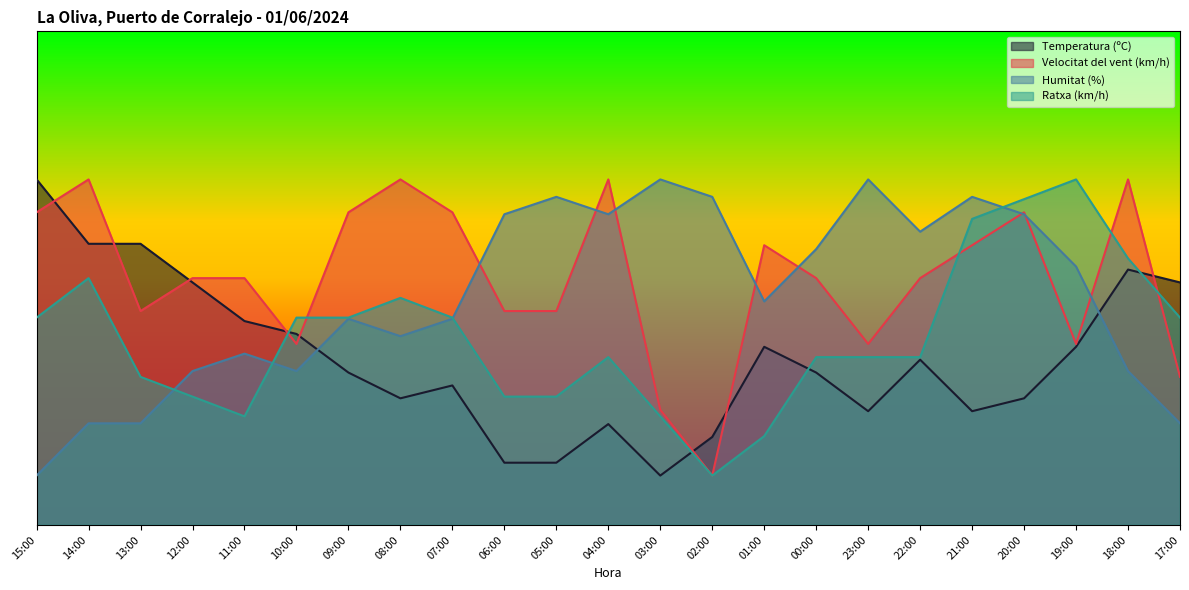

In Velocitat del vent (km/h), how many points are higher than both neighbors (excluding endpoints)?

6